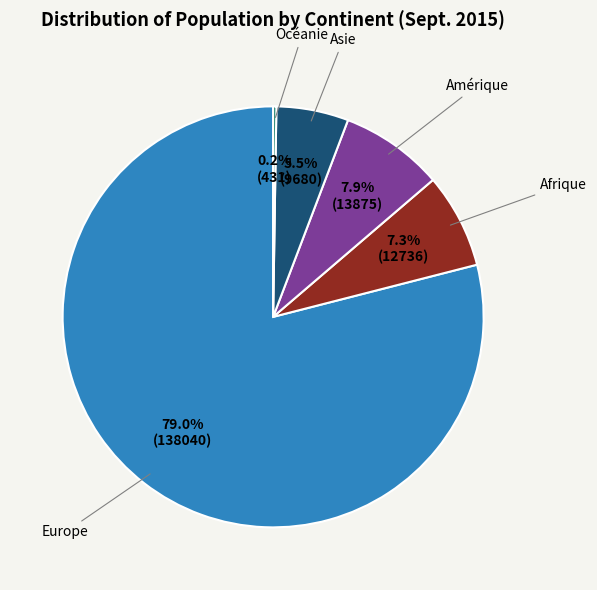

To the nearest percent, what is the difference between the Asie and Afrique slice percentages?

2%